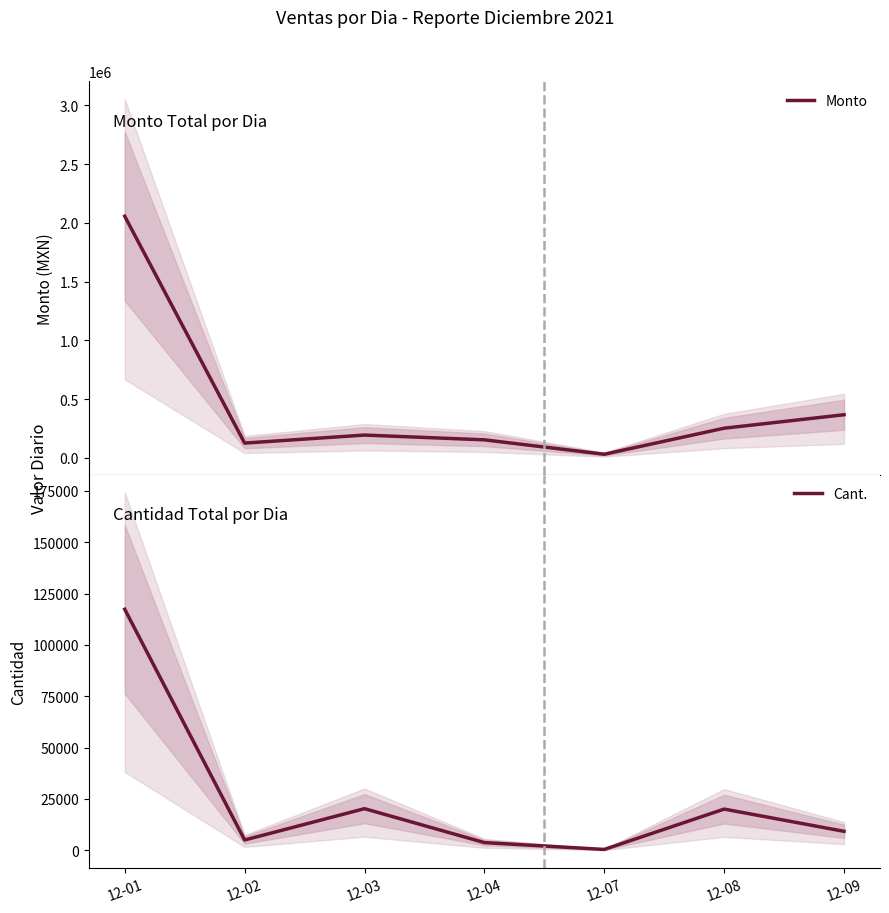

What is the average value of the Monto series?

453839